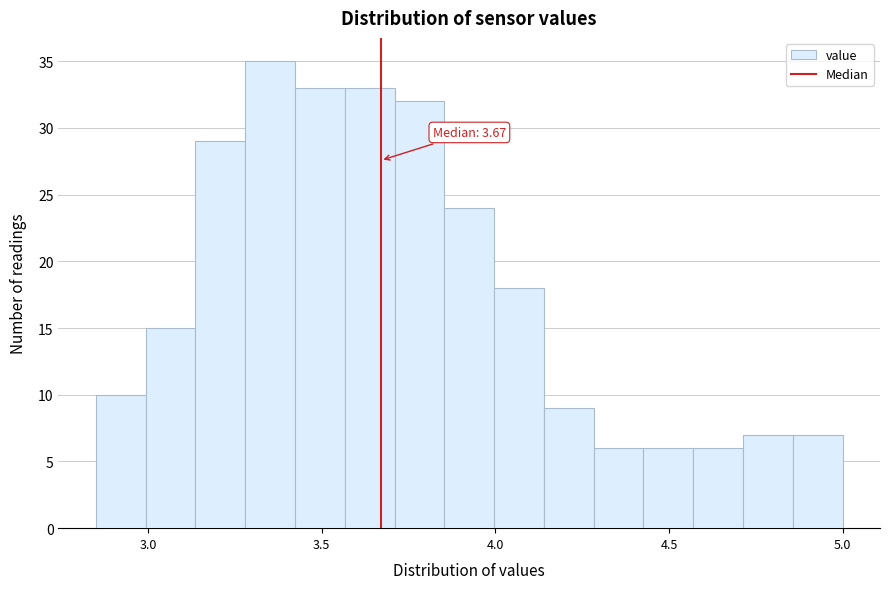

Around what value on the x-axis is the tallest bar? Give the approximate position of its centre, as read against the axis.

3.35